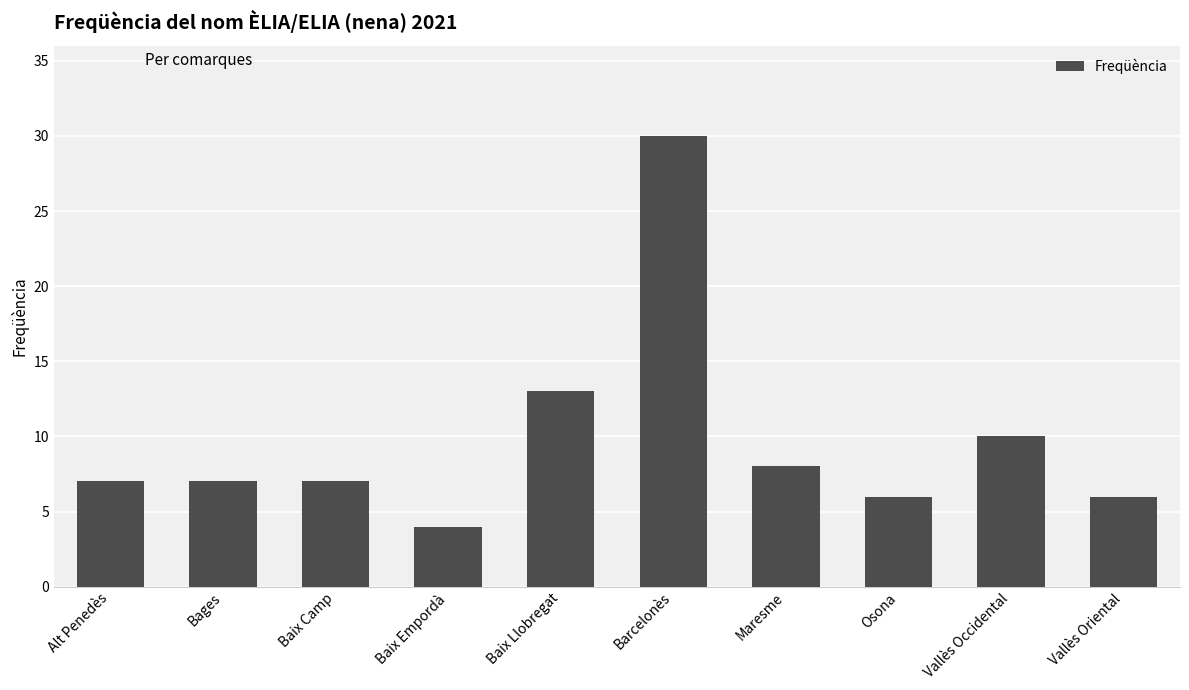

How many data points does each series have?

10